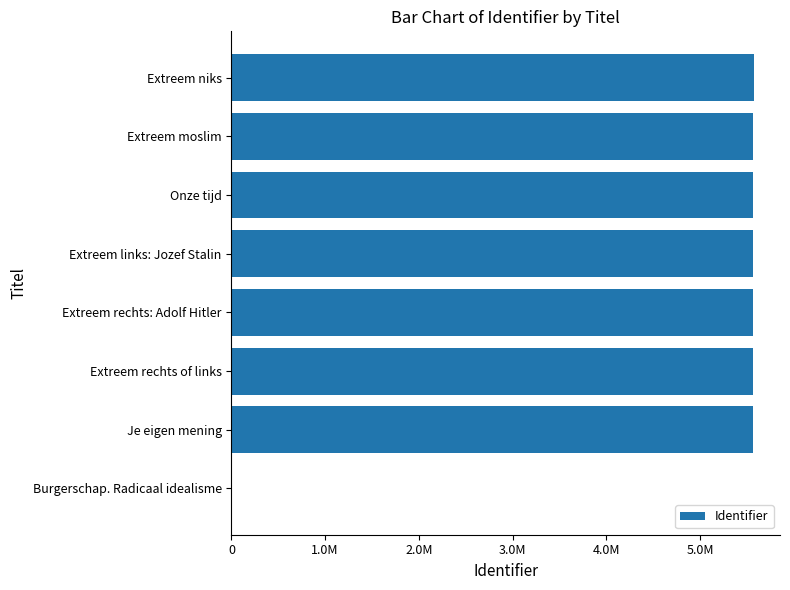

What is the difference between the second highest and second lowest values?

815